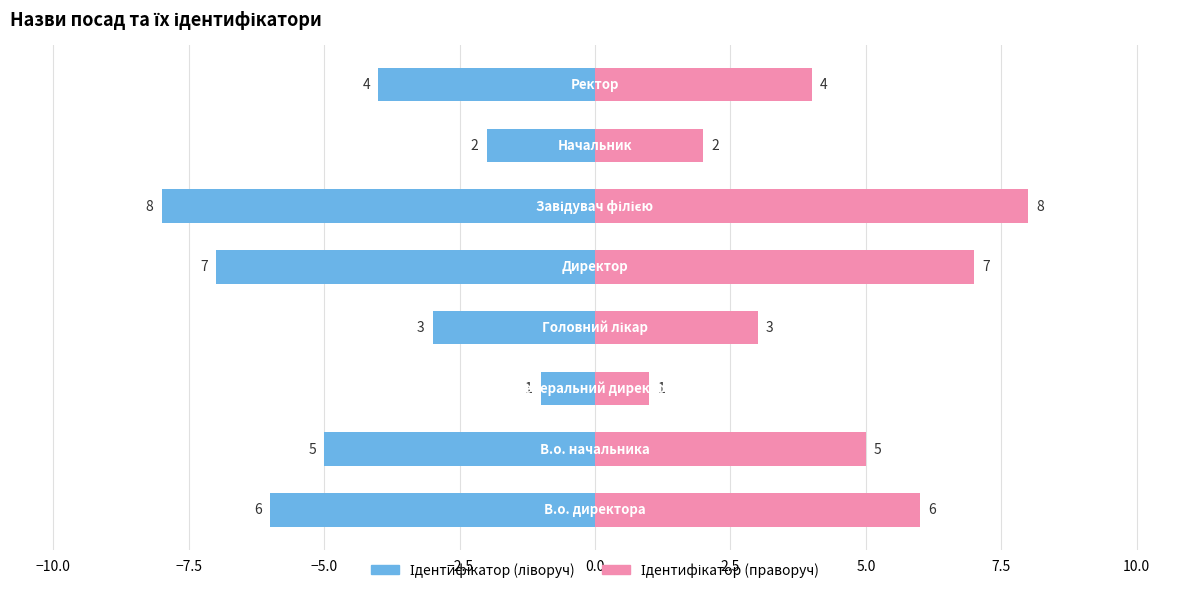

The value of Ідентифікатор (праворуч) at −7.5 is 0. True or false?

False